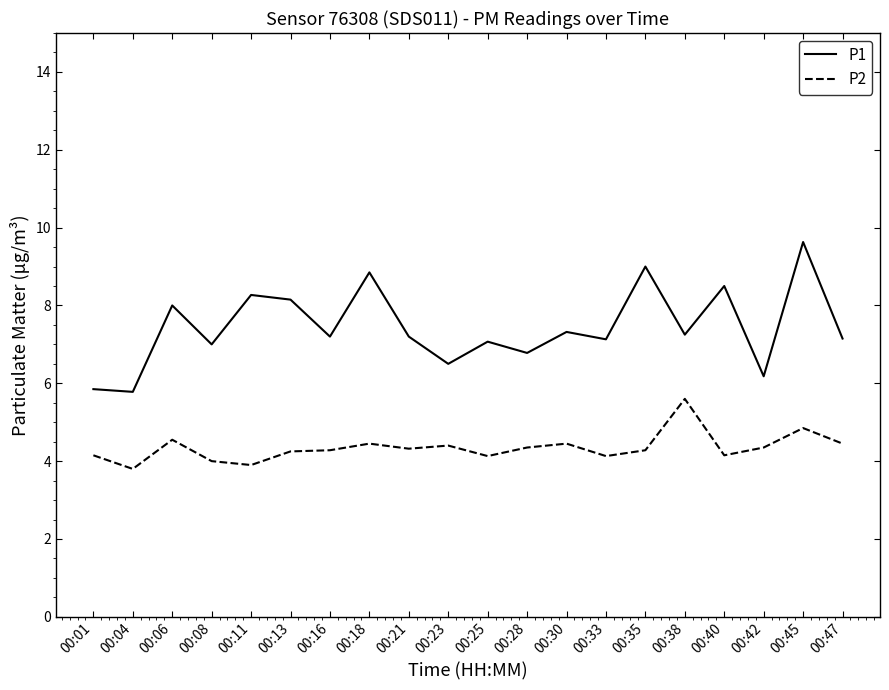

What are all the series names shown in the legend?

P1, P2